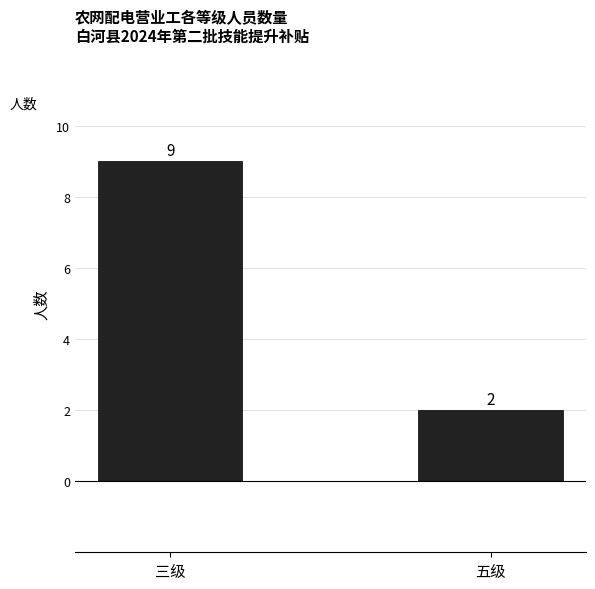

Between 五级 and 三级, which is larger?

三级